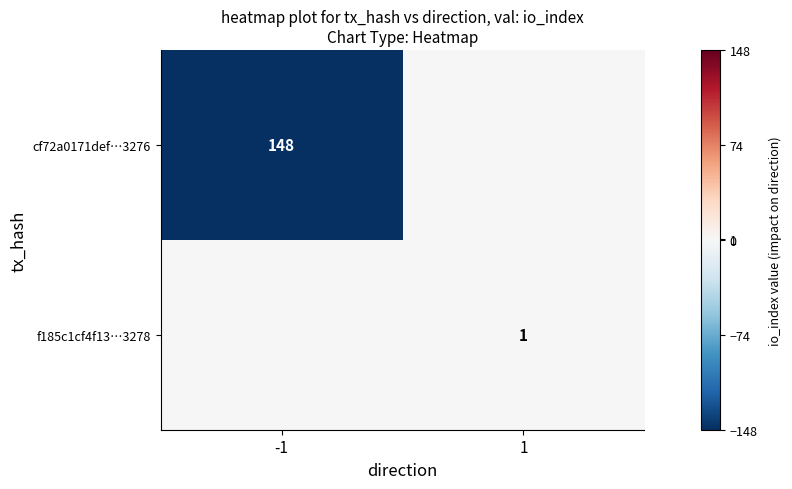

The cf72a0171def…3276 series shows 148 at -1. True or false?

True